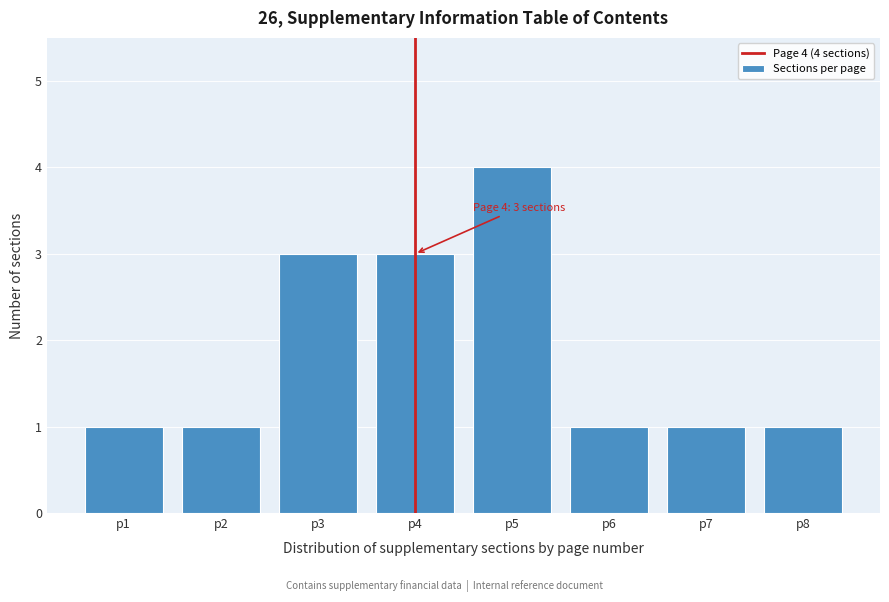

Over which range of the x-axis is the bar tallest?

4.5 to 5.5